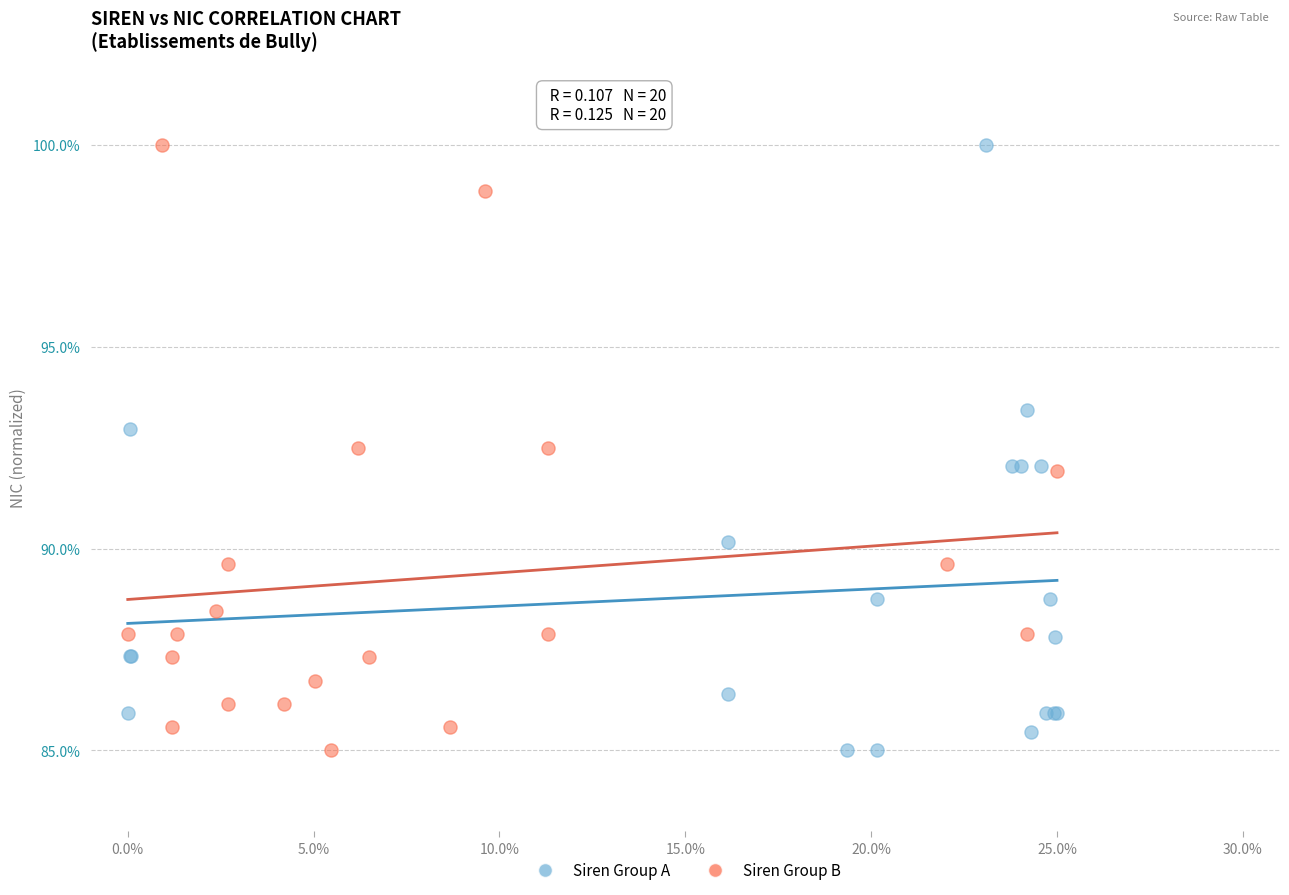

What are all the series names shown in the legend?

Siren Group A, Siren Group B